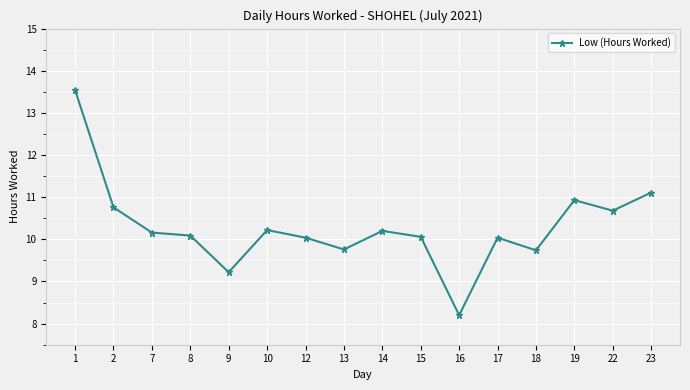

What is the difference between the maximum and minimum values?

5.3